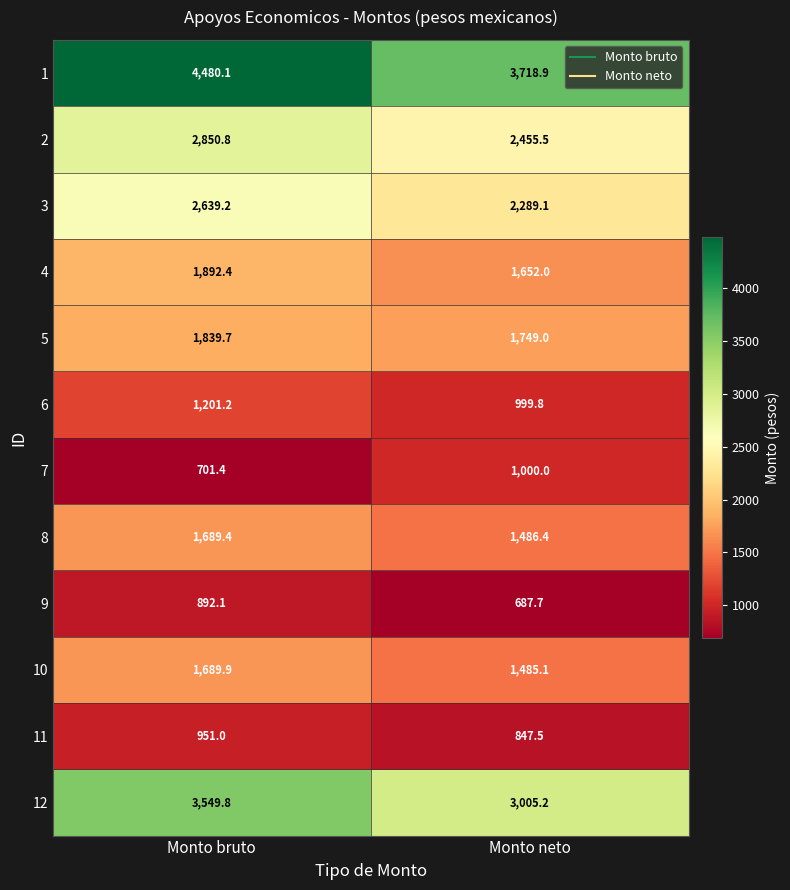

What is the highest value of the 10 series?

1689.9